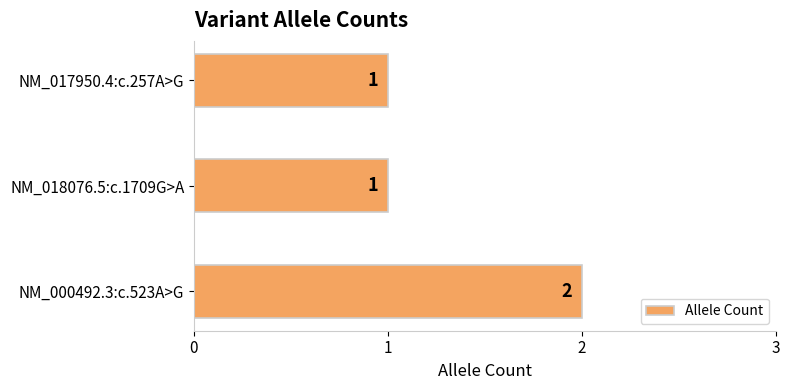

Which category has the highest value across all series?

NM_000492.3:c.523A>G